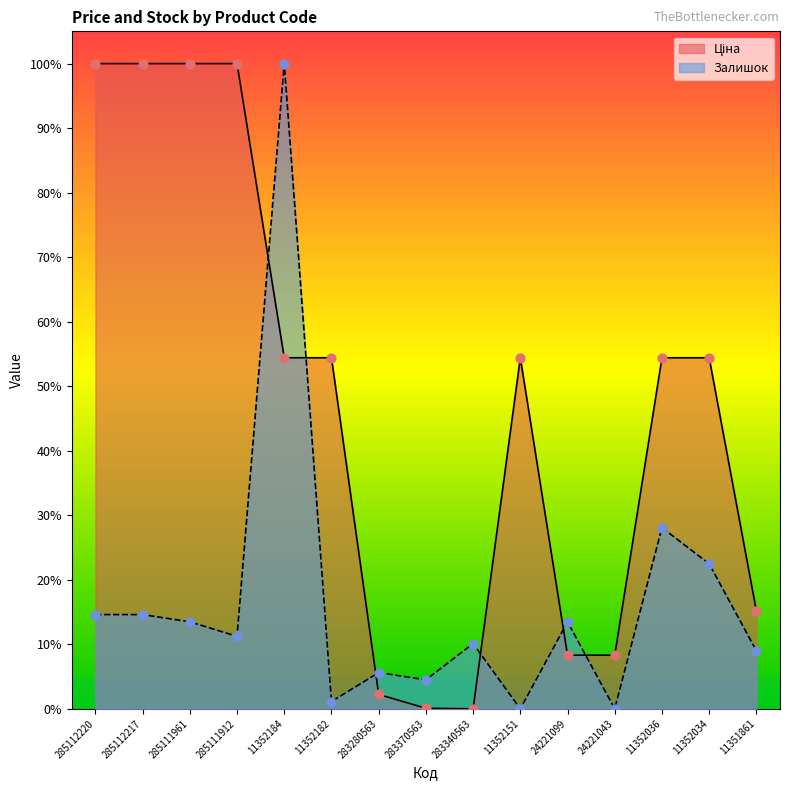

Is the value of Залишок at 283370563 greater than the value of Ціна at 11352182?

No